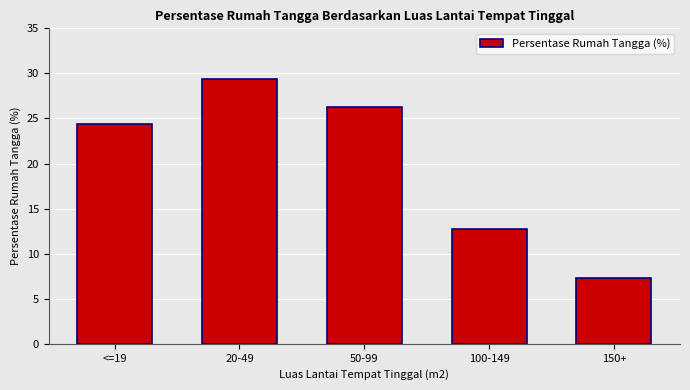

How many distinct data groups are displayed?

1